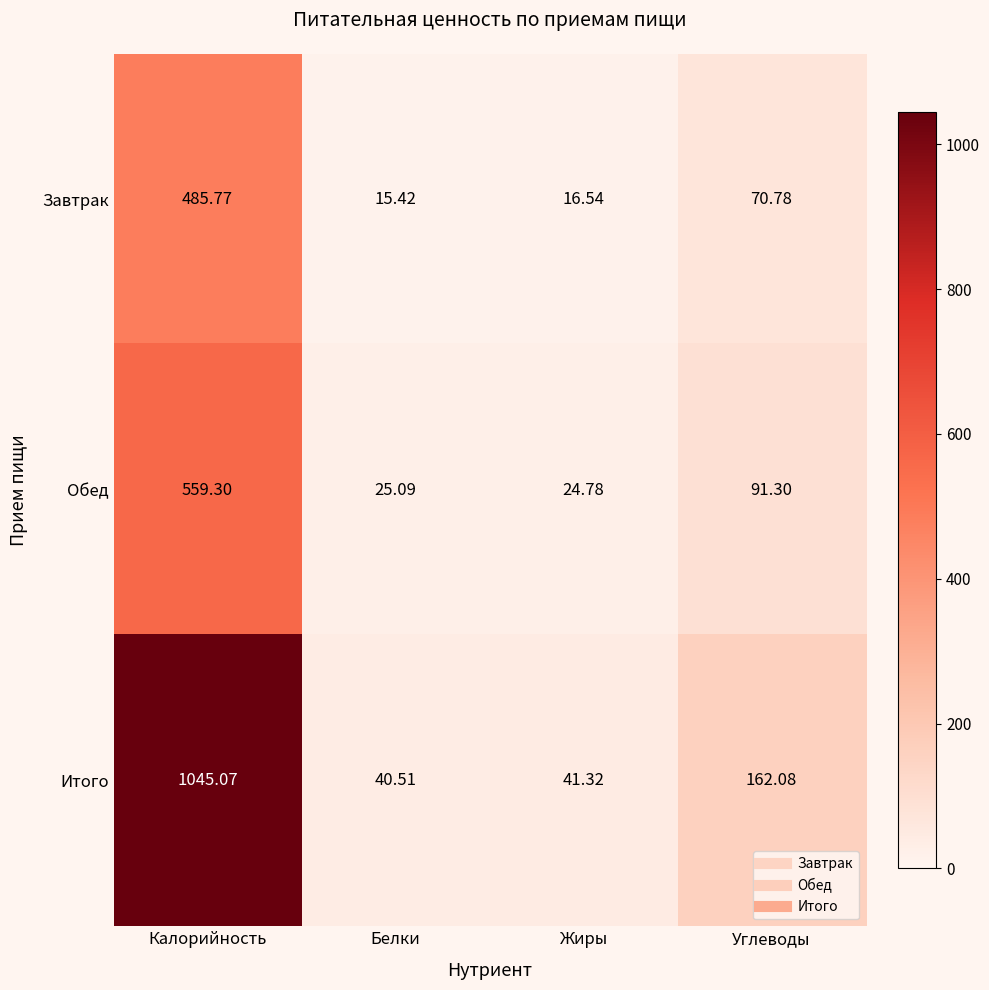

List the labels in order of Завтрак value, smallest first.

Белки, Жиры, Углеводы, Калорийность